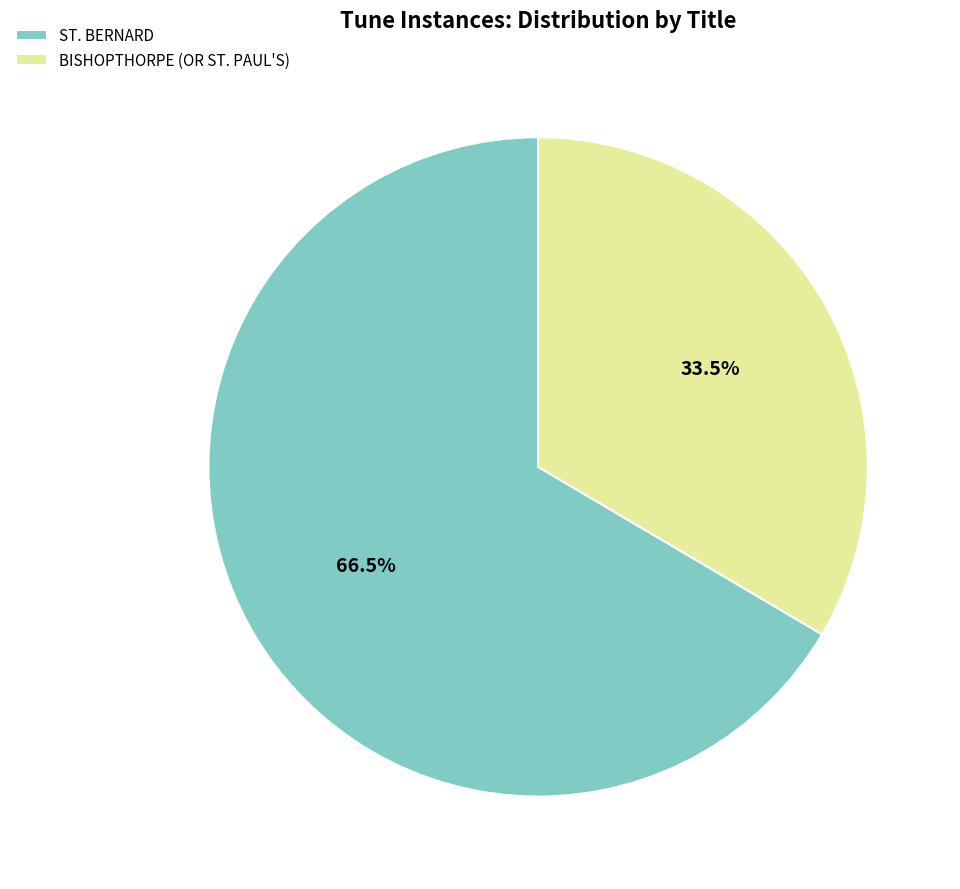

How many slices are in this pie chart?

2